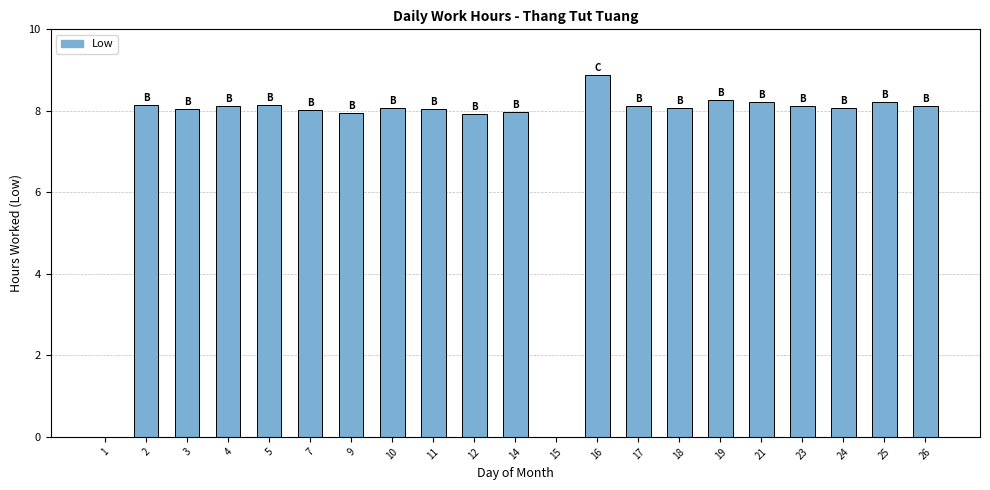

What is the sum of the values at 21 and 19?

16.5